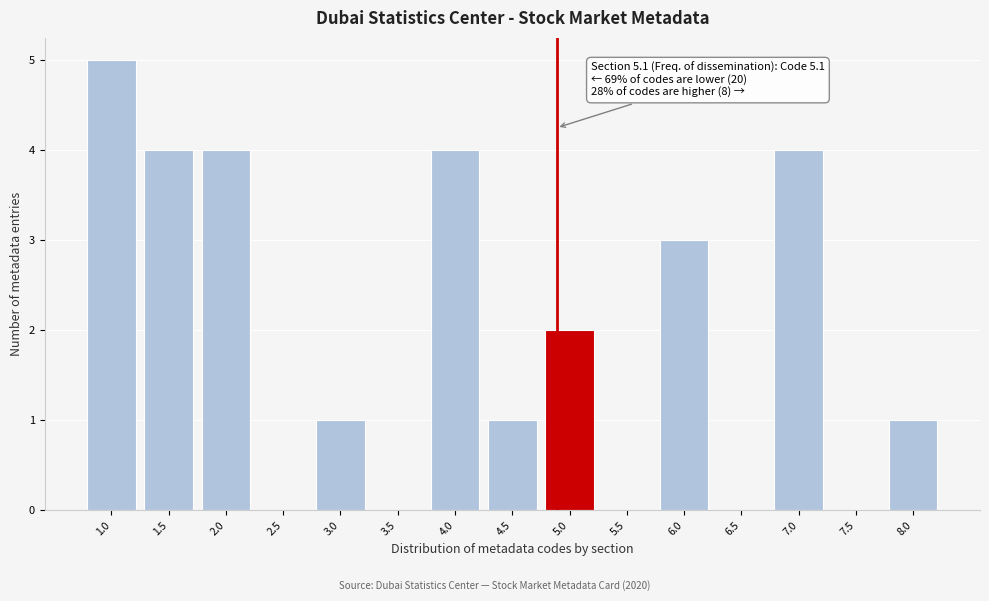

Reading left to right, what are all the values shown in this chart?

1.0=5	1.5=4	2.0=4	2.5=0	3.0=1	3.5=0	4.0=4	4.5=1	5.0=2	5.5=0	6.0=3	6.5=0	7.0=4	7.5=0	8.0=1